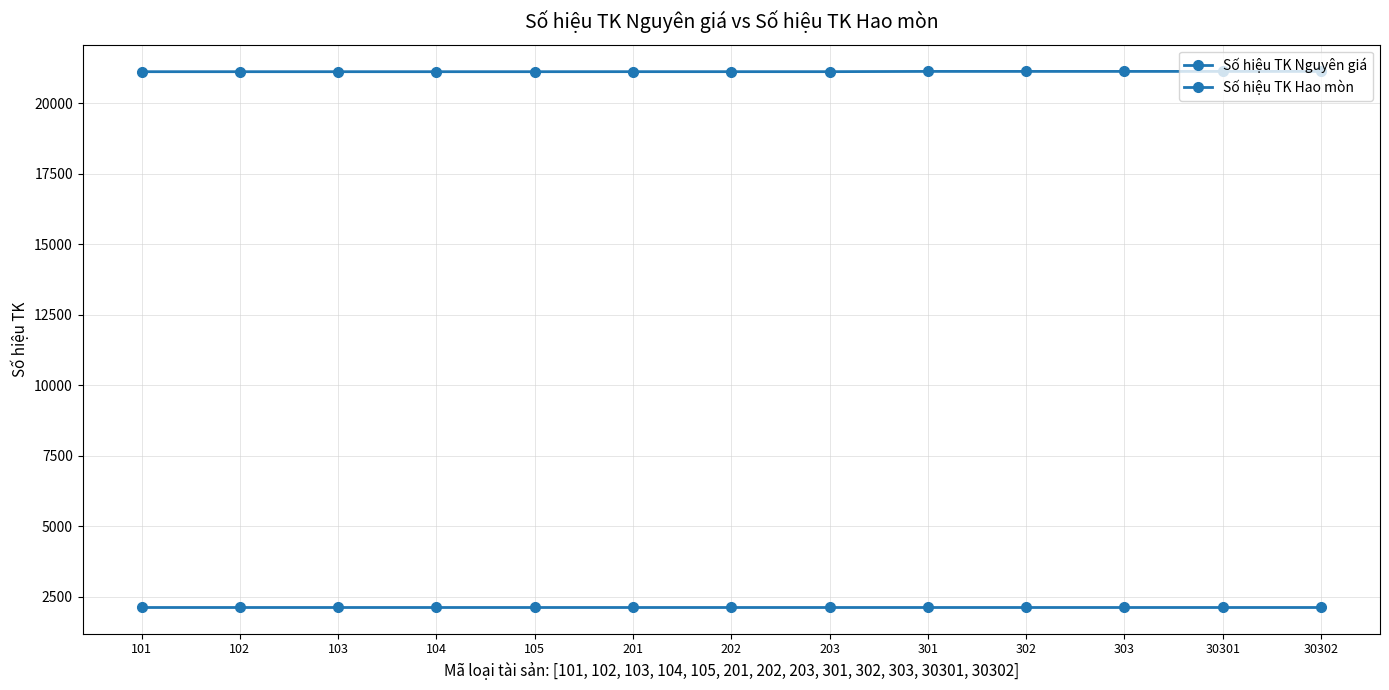

Count the number of categories in the chart.

13